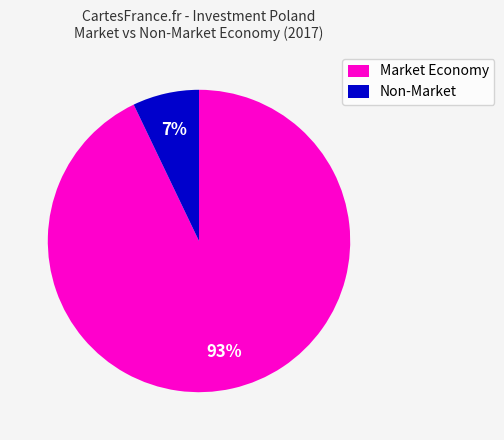

Is it true that Non-Market is 1% of the pie?

False